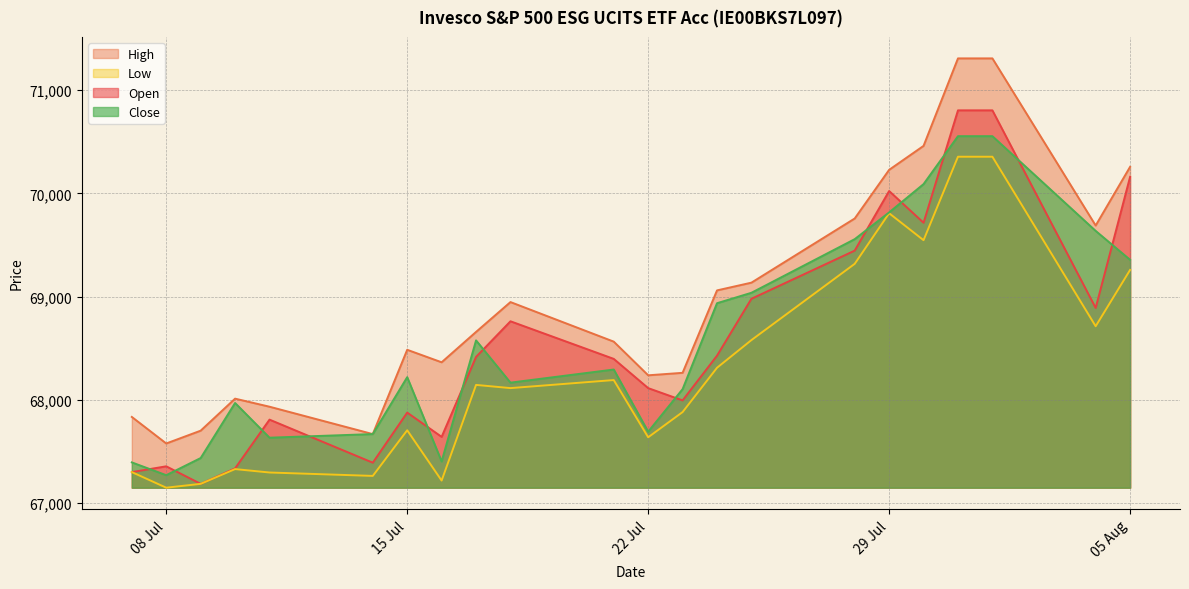

How many lines are shown in the chart?

4